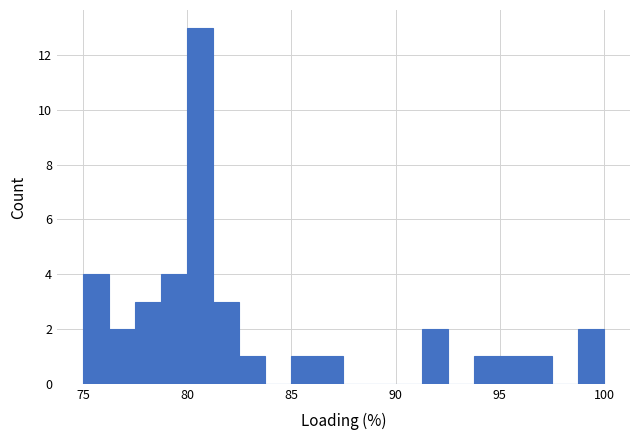

Read against the x-axis, roughly where is the centre of the tallest bar?

80.5